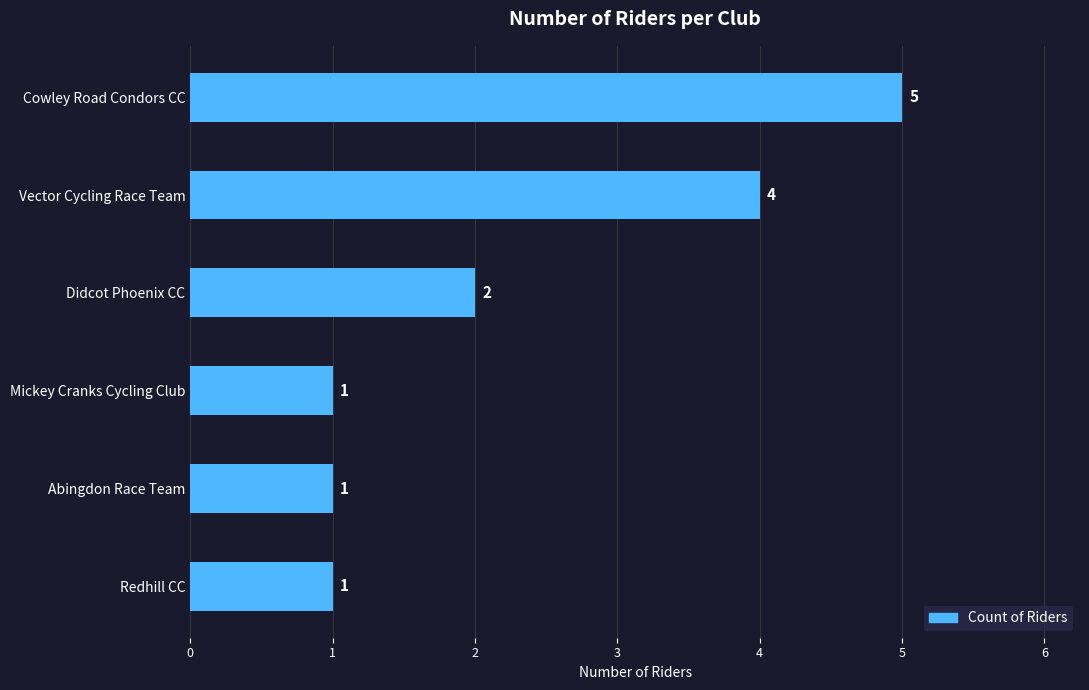

What is the difference between the maximum and minimum values?

4